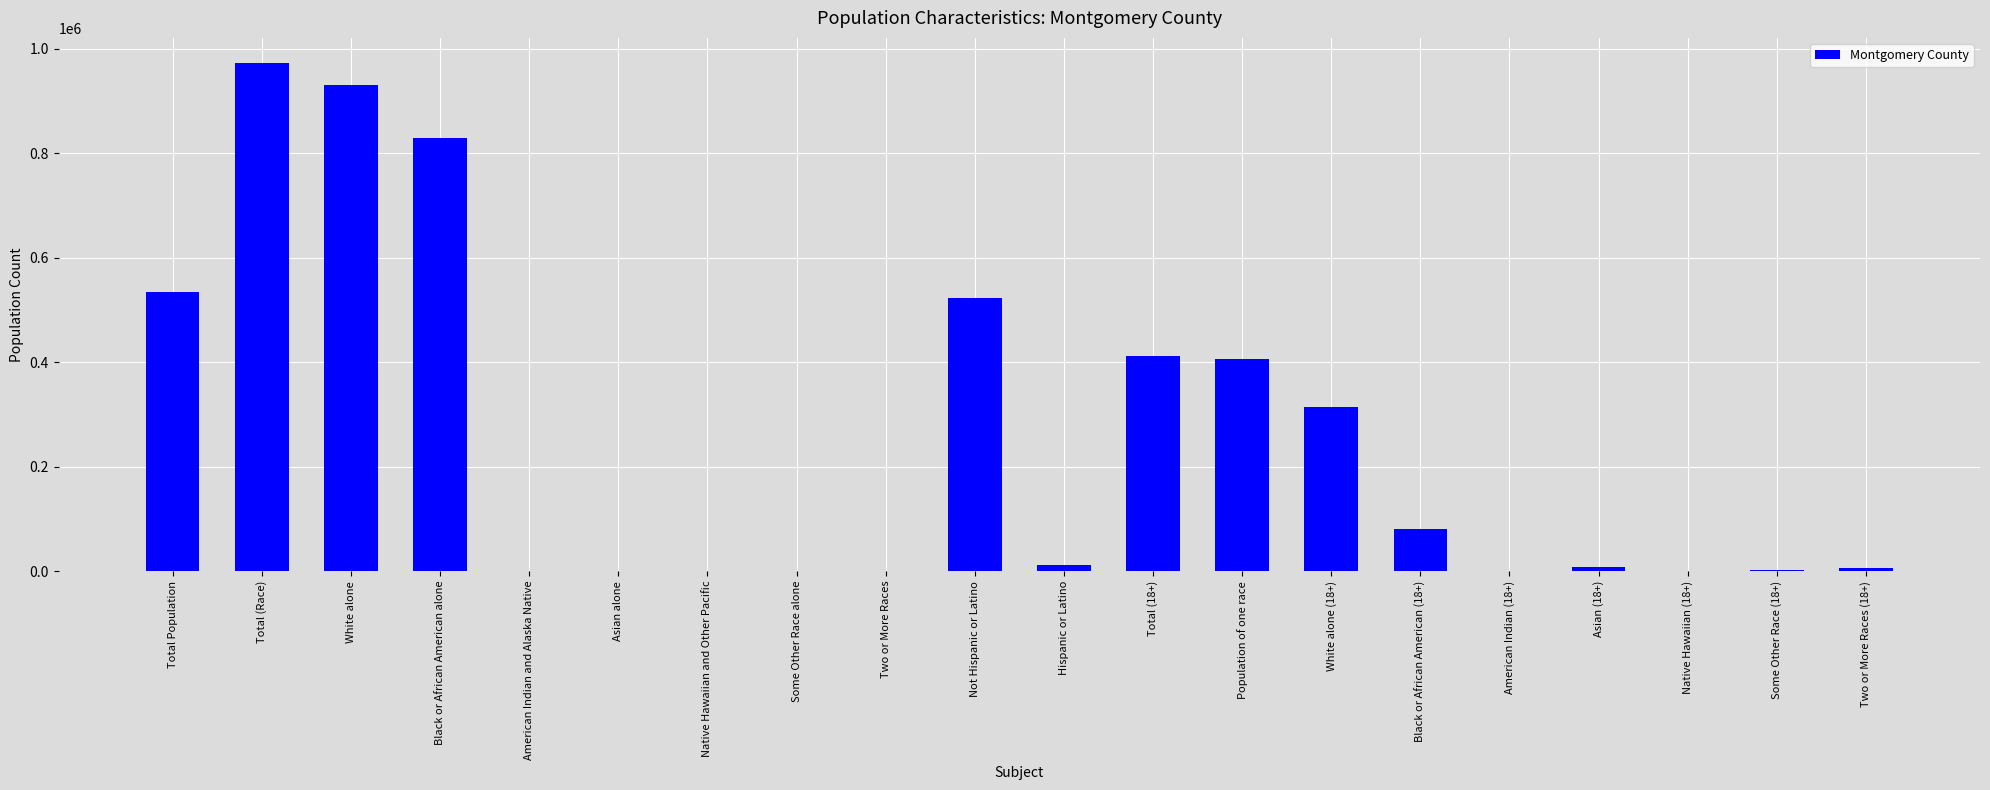

True or false: the data shows 7150 at Asian (18+).

True